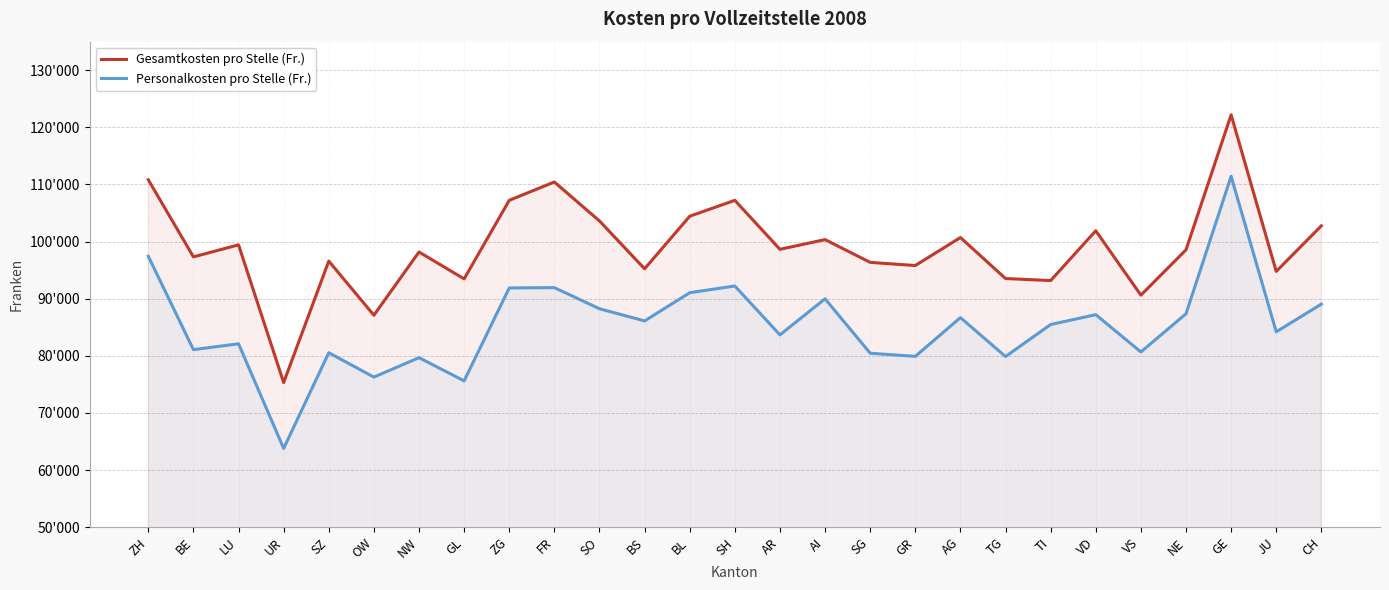

Is it true that Personalkosten pro Stelle (Fr.) equals 33071 at VD?

False